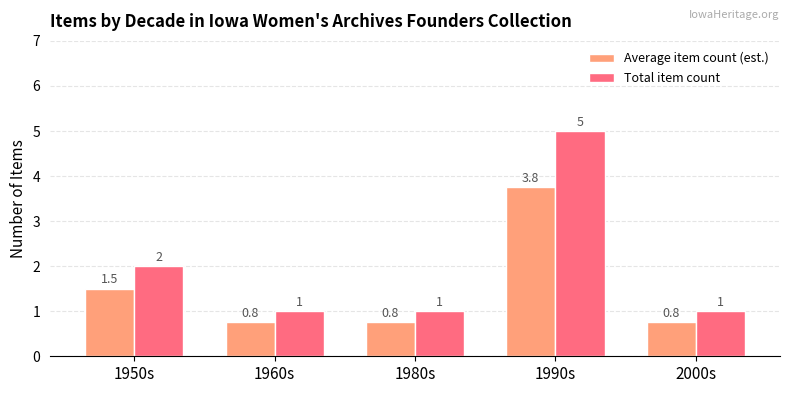

Reading left to right, what are all the values shown in this chart?

Average item count (est.): 1.5	0.8	0.8	3.8	0.8
Total item count: 2.0	1.0	1.0	5.0	1.0